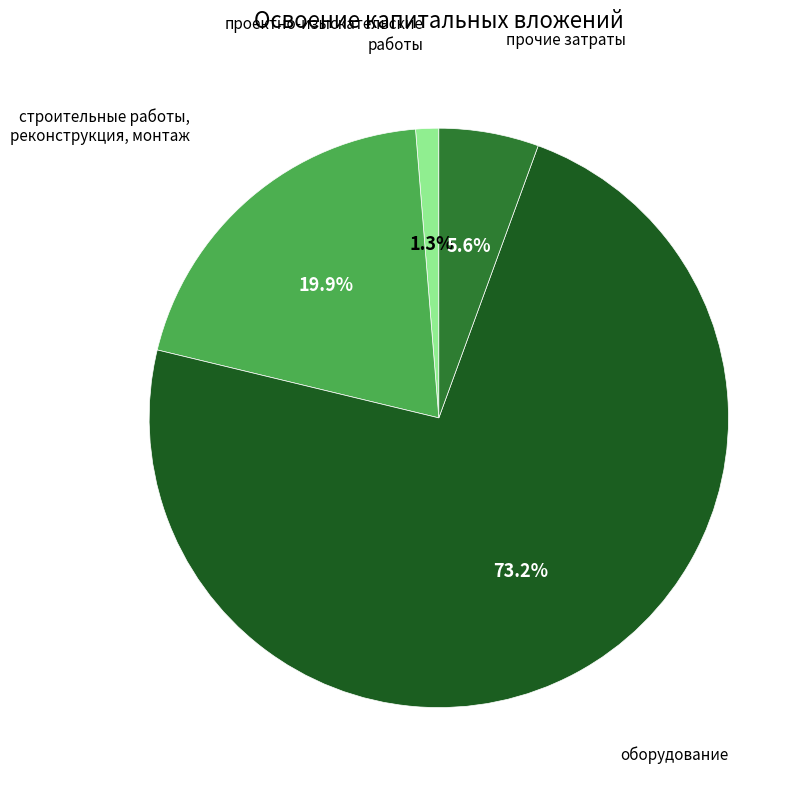

Is there a majority slice in this chart?

Yes